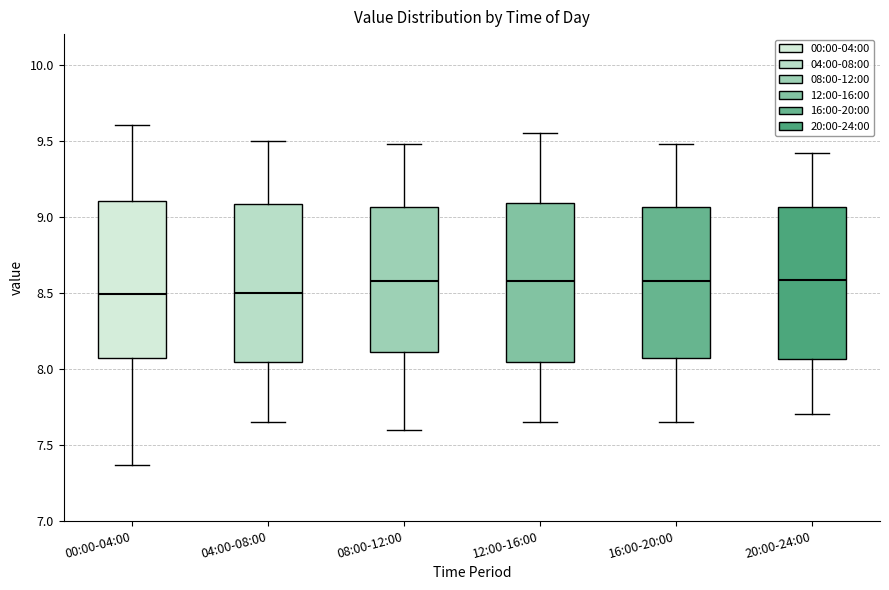

Where does the upper whisker of the box for 20:00-24:00 end on the y-axis? The values are not printed on the chart, so give them approximately, as read against the axis.

9.40